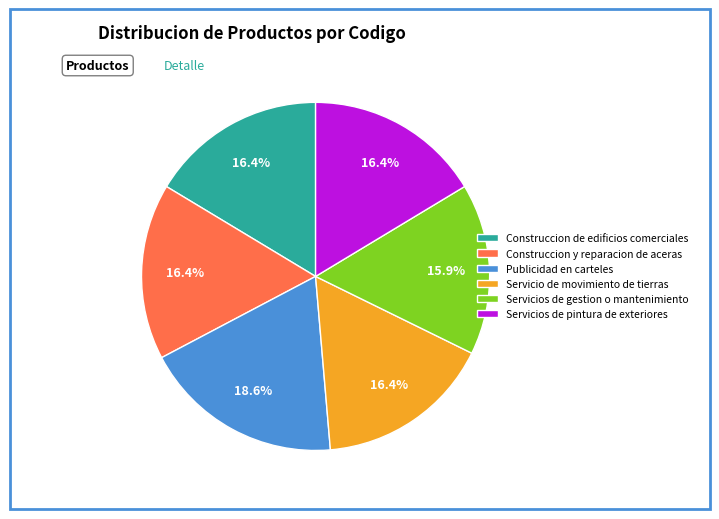

To the nearest percent, what percentage of the pie is Construccion y reparacion de aceras?

16%